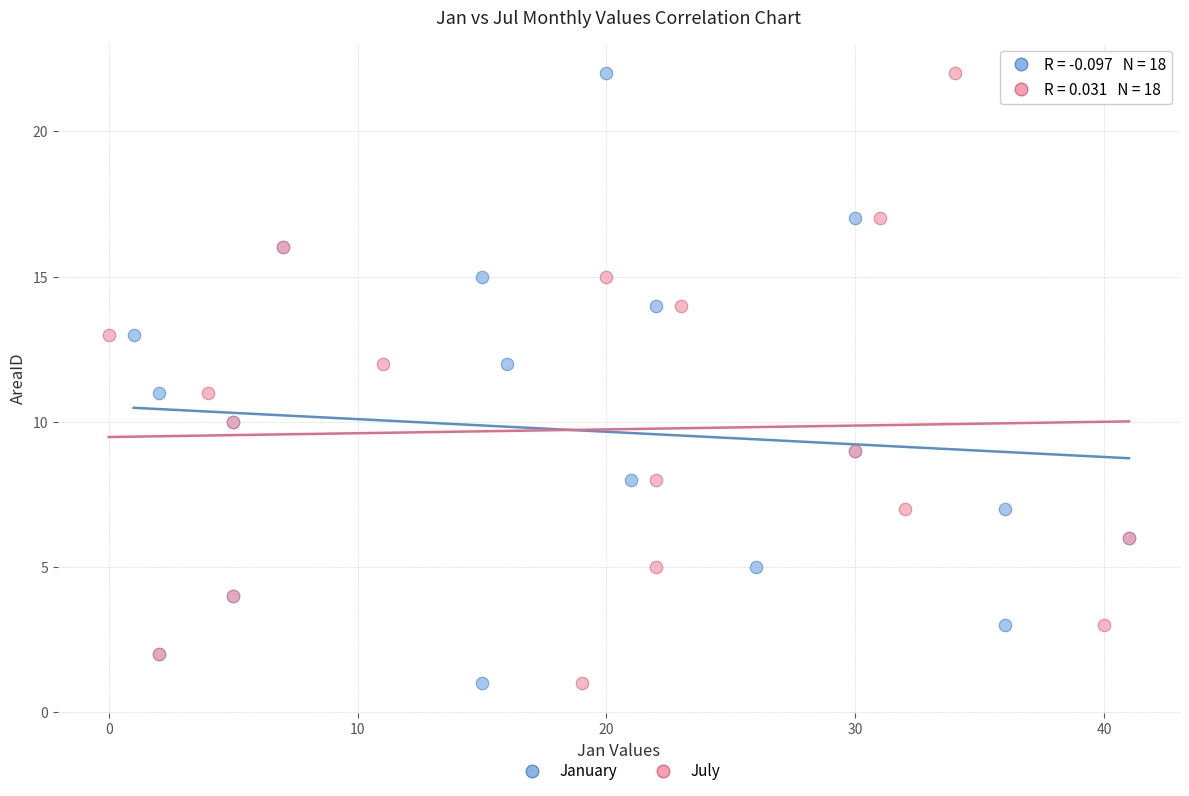

What are all the series names shown in the legend?

January, July